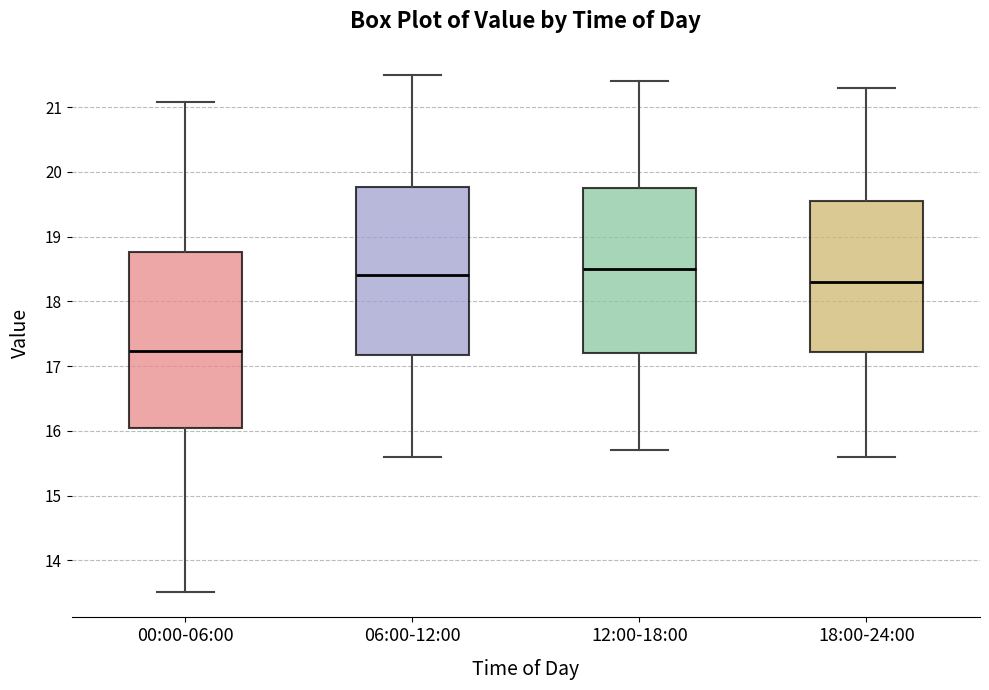

Which box's median line is the lowest?

00:00-06:00